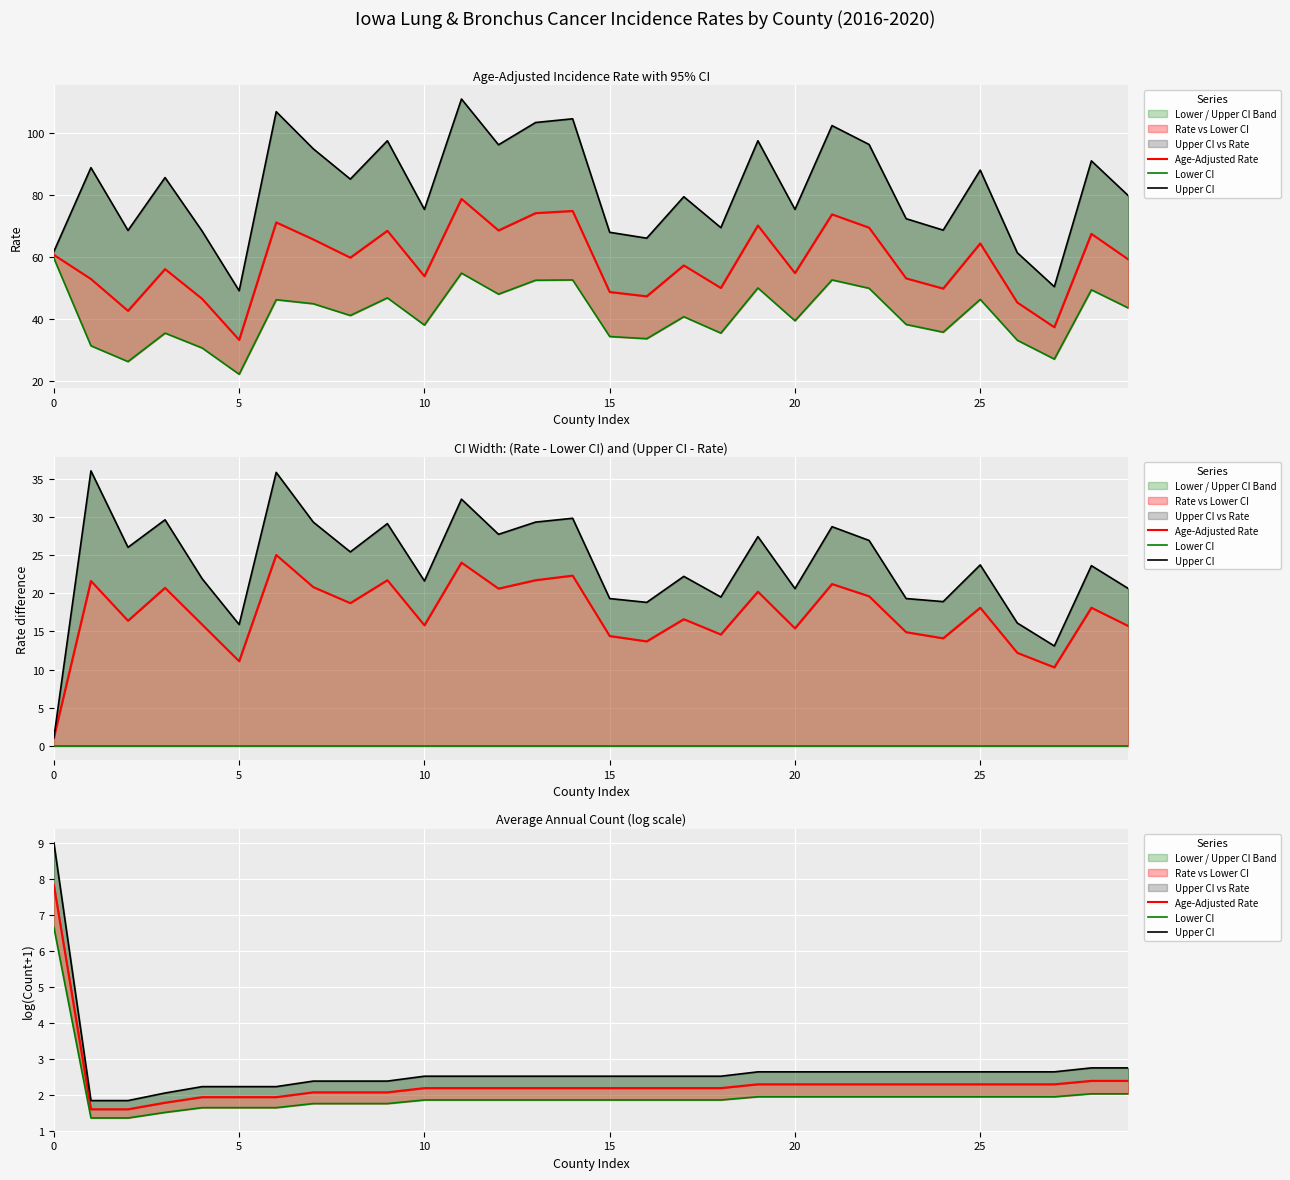

What is the maximum value for Upper CI?

9.0